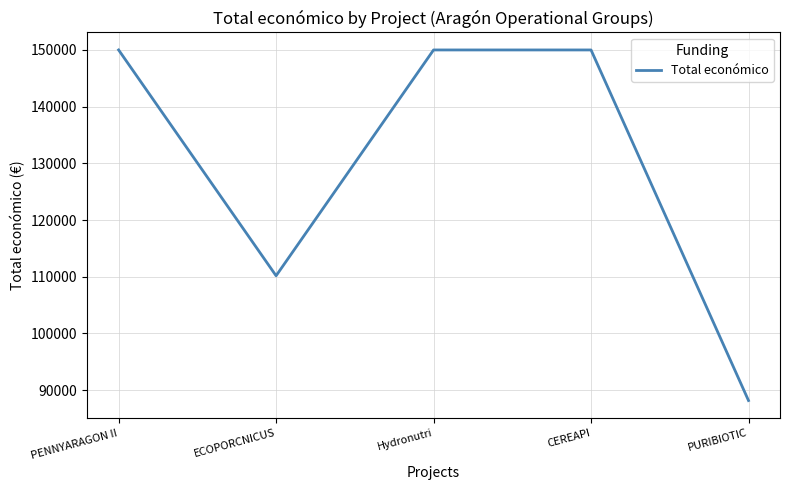

How many lines are shown in the chart?

1